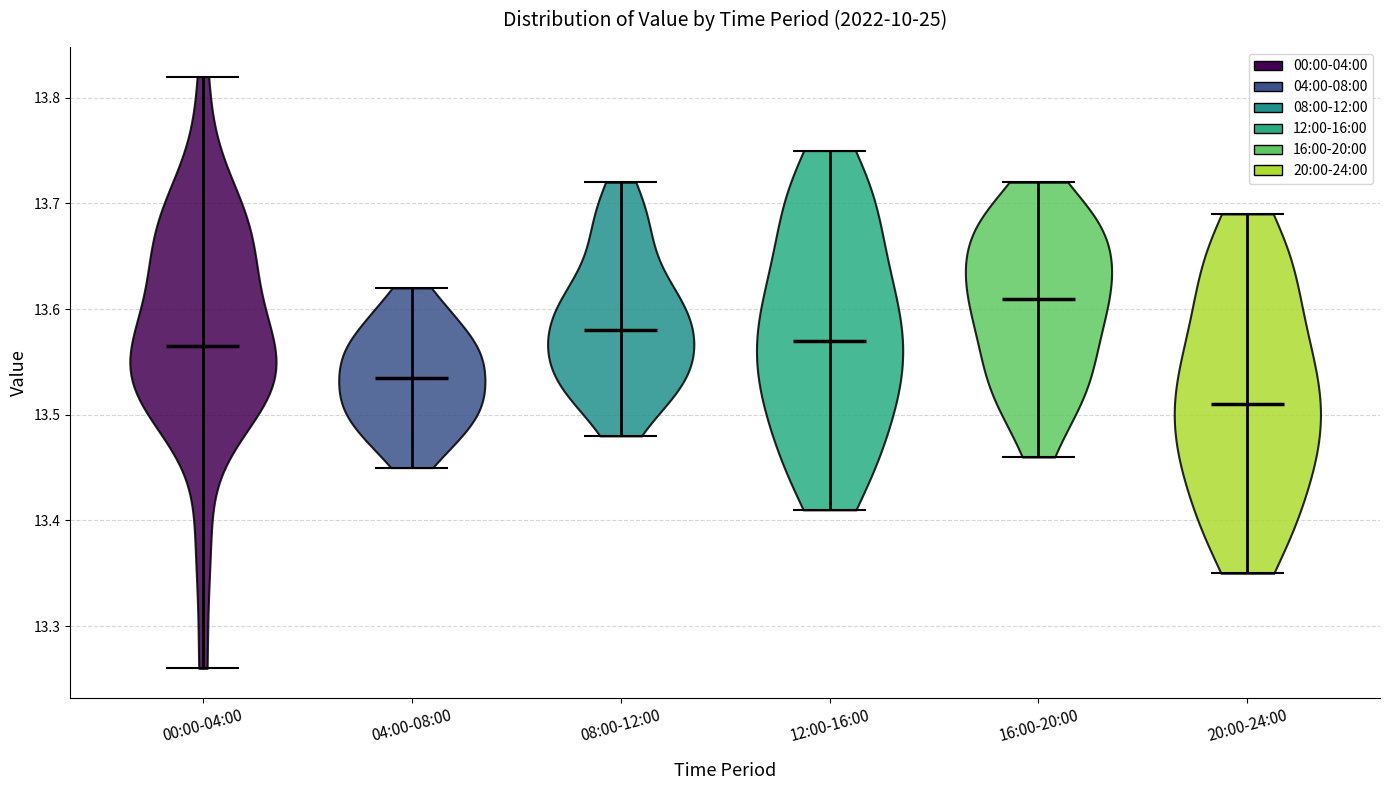

Reading left to right, read every violin against the y-axis: where its median line is, and the lowest and highest points it reaches. The values are not printed on the chart, so give them approximately, as read against the axis.

00:00-04:00: median line 13.57, lowest point 13.26, highest point 13.82
04:00-08:00: median line 13.54, lowest point 13.45, highest point 13.62
08:00-12:00: median line 13.58, lowest point 13.48, highest point 13.72
12:00-16:00: median line 13.57, lowest point 13.41, highest point 13.75
16:00-20:00: median line 13.61, lowest point 13.46, highest point 13.72
20:00-24:00: median line 13.51, lowest point 13.35, highest point 13.69